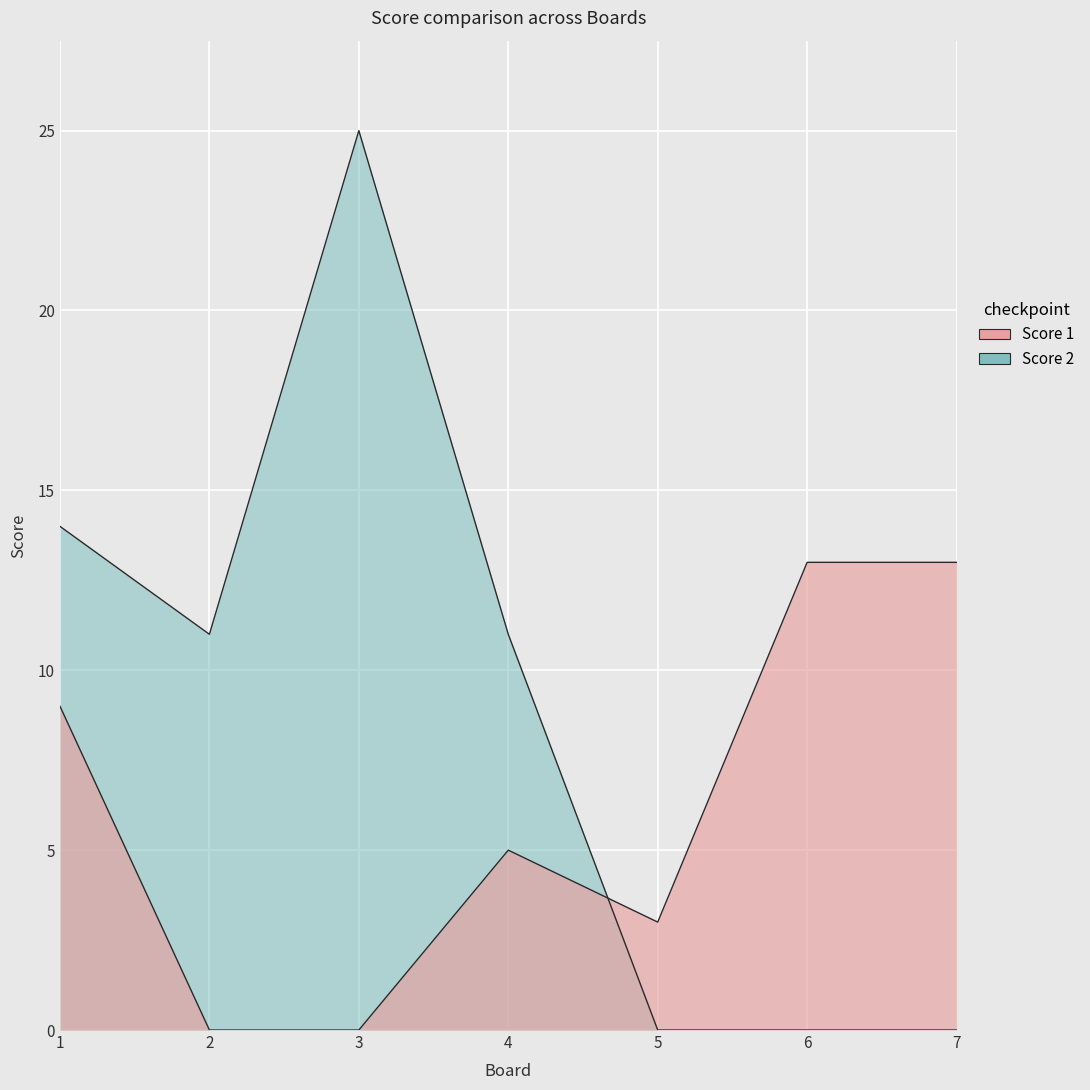

True or false: Score 1 and Score 2 intersect in this chart.

True